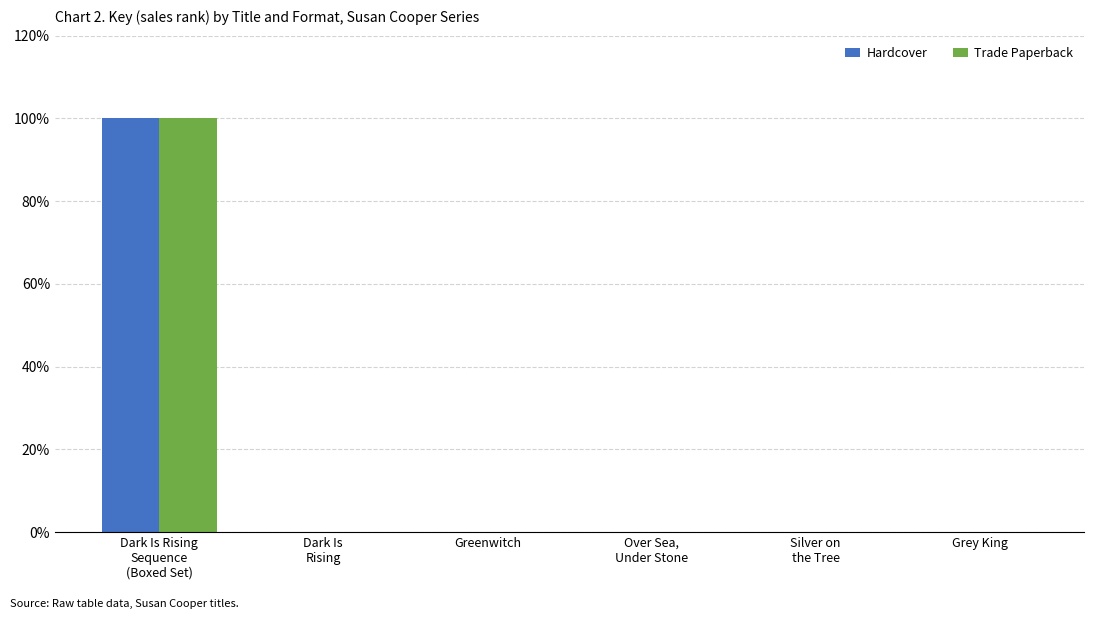

What is the highest value of the Trade Paperback series?

100.0